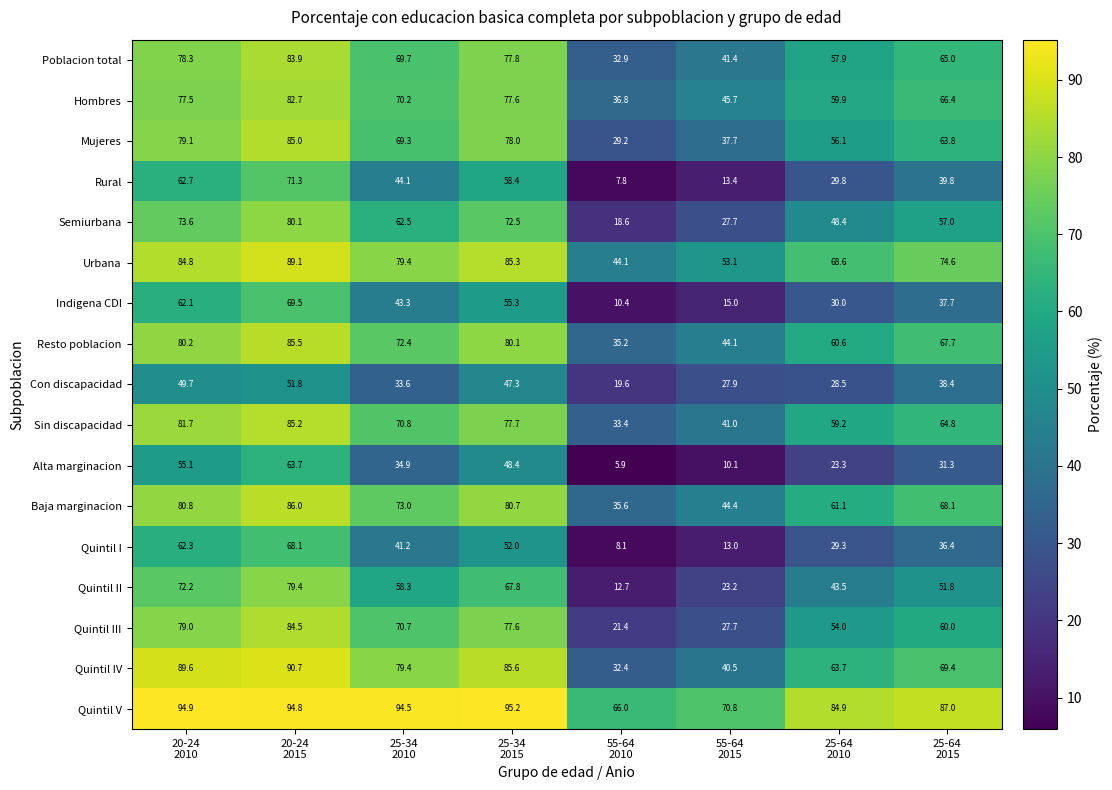

What is the difference between the second highest and minimum values in the Semiurbana series?

55.0